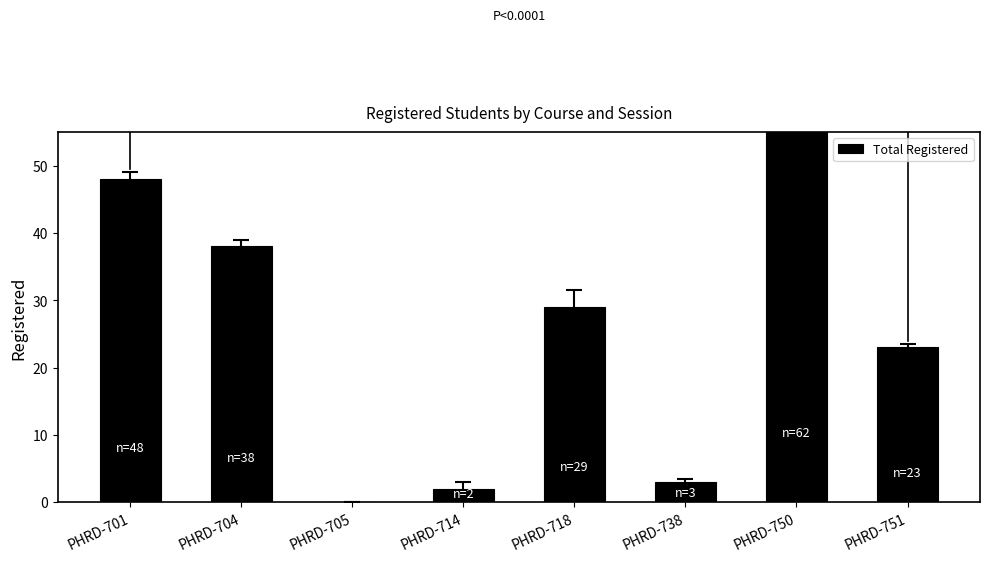

The value at PHRD-718 is 29. True or false?

True